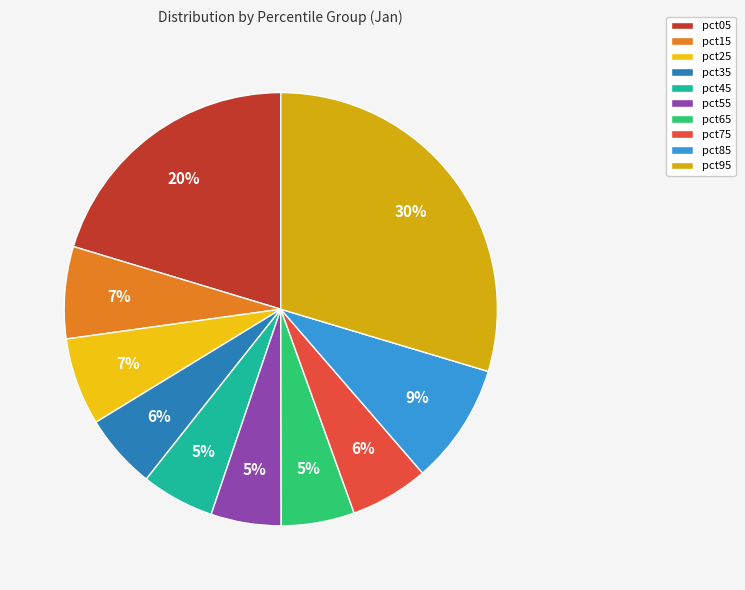

Which category has the smallest portion of the pie?

pct55